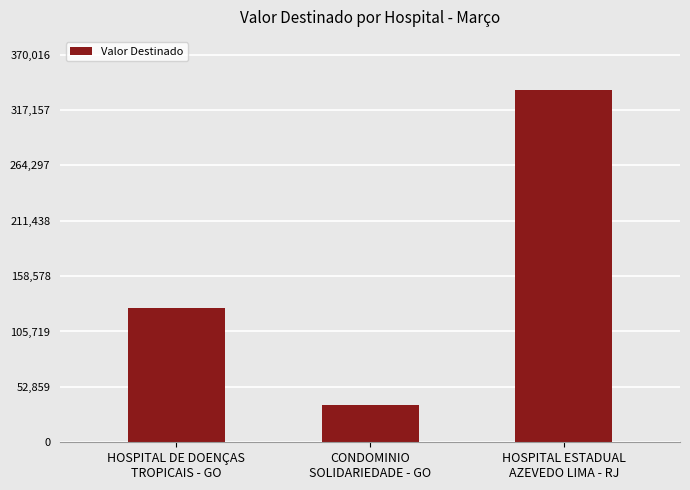

Is it true that the value at HOSPITAL ESTADUAL
AZEVEDO LIMA - RJ is 479734.1?

False